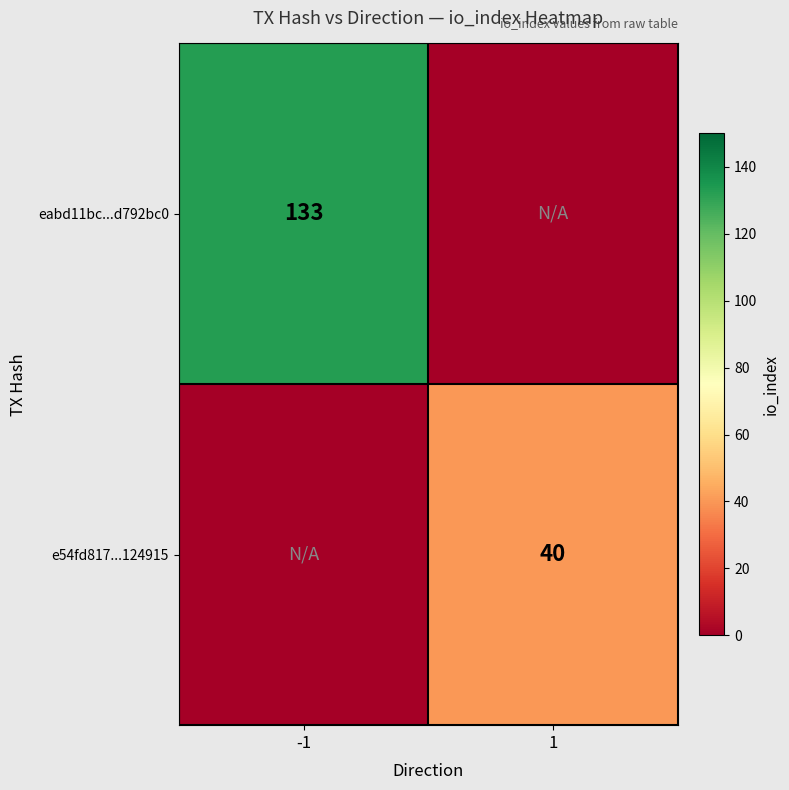

The value of eabd11bc...d792bc0 at -1 is 133. True or false?

True